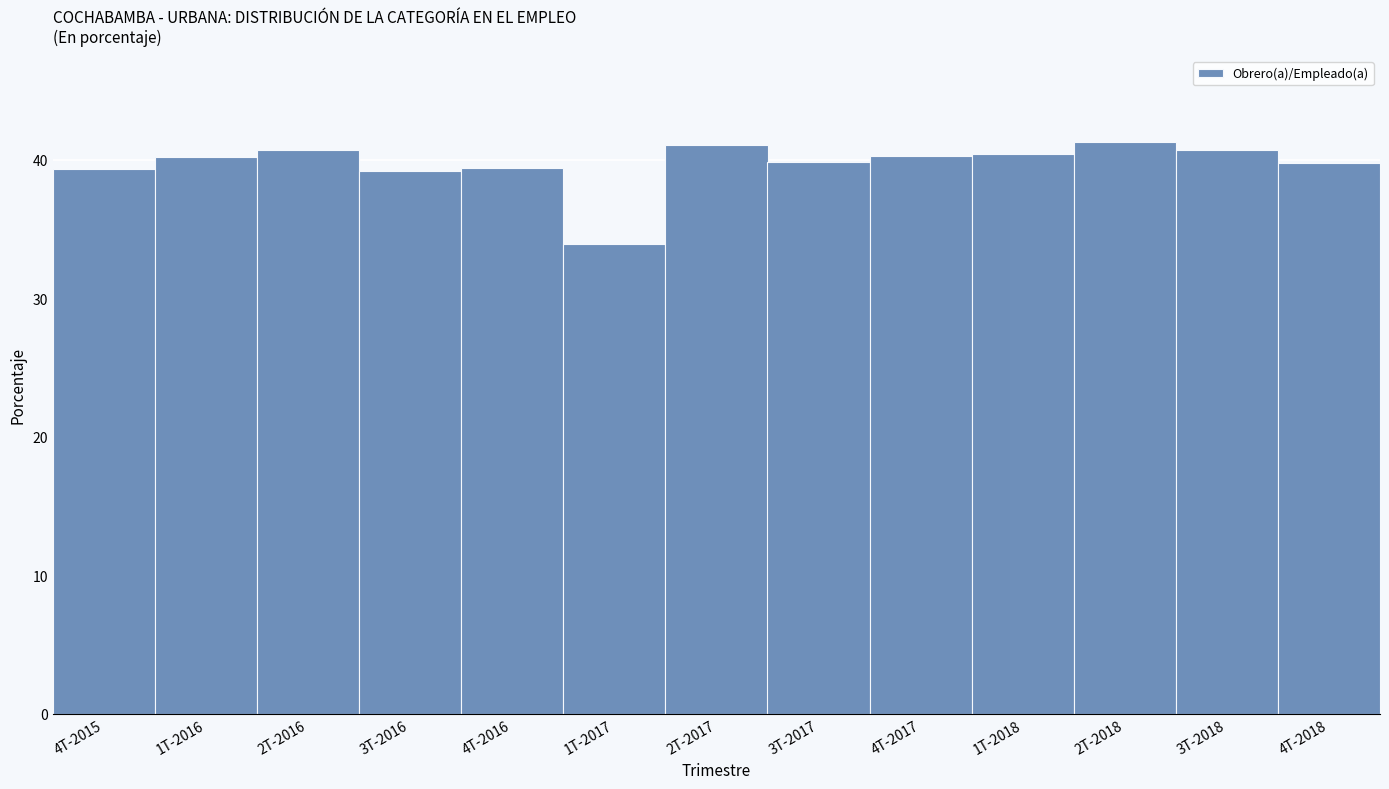

What is the change in value from 4T-2016 to 2T-2018?

+1.9